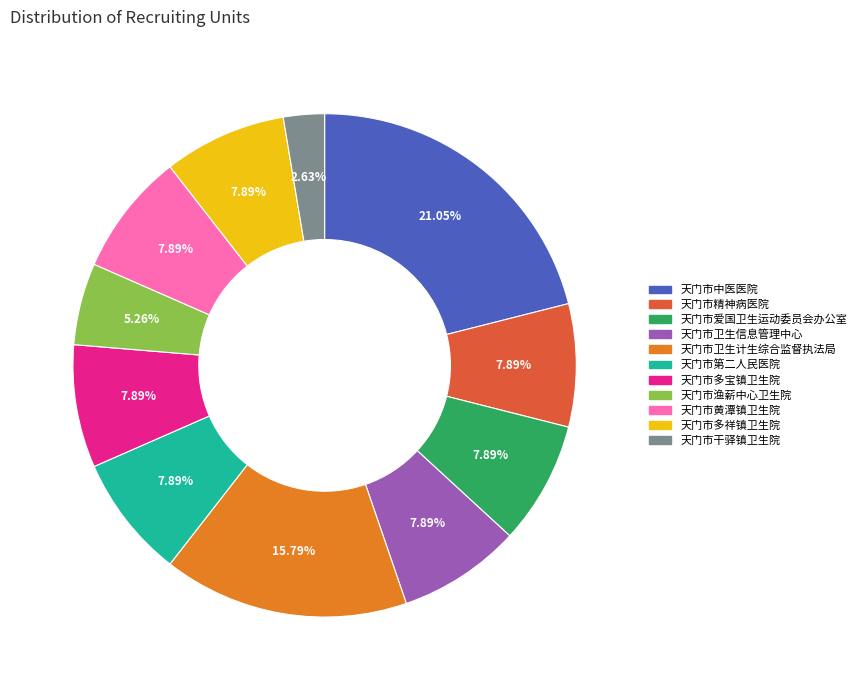

Does 天门市黄潭镇卫生院 represent more than half of the total?

No